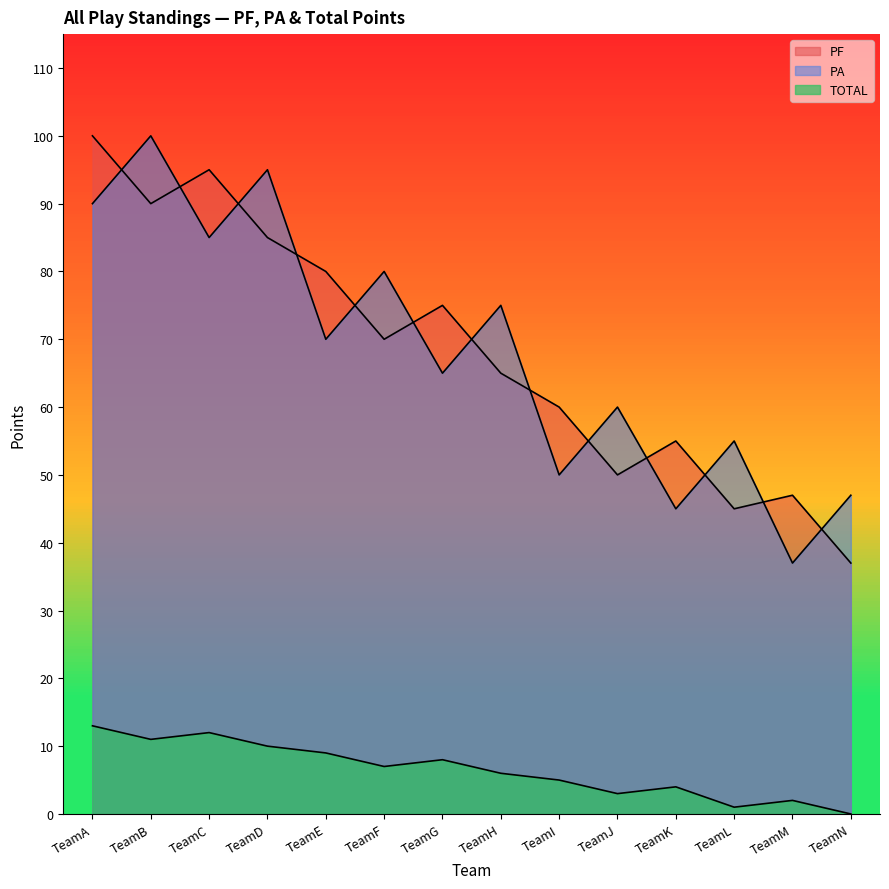

Reading left to right, list all the values displayed in this chart.

PF: 100	90	95	85	80	70	75	65	60	50	55	45	47	37
PA: 90	100	85	95	70	80	65	75	50	60	45	55	37	47
TOTAL: 13	11	12	10	9	7	8	6	5	3	4	1	2	0